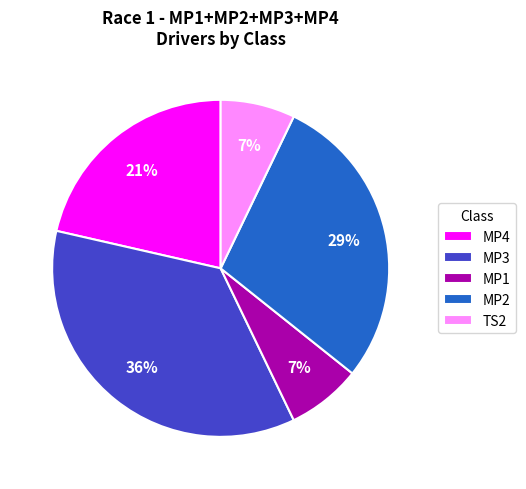

True or false: MP4 accounts for 37% of the total.

False